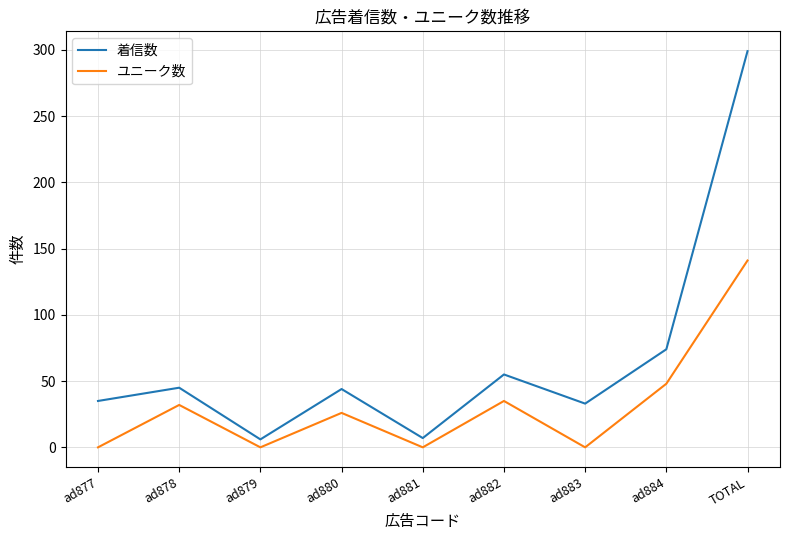

The value of 着信数 at ad882 is 23. True or false?

False